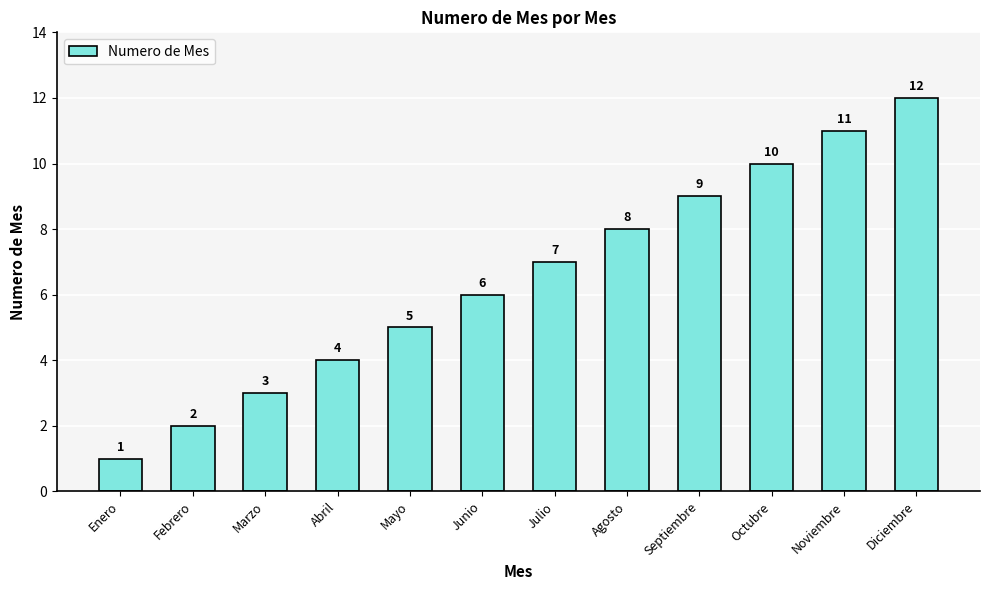

What is the difference between the maximum and minimum values?

11